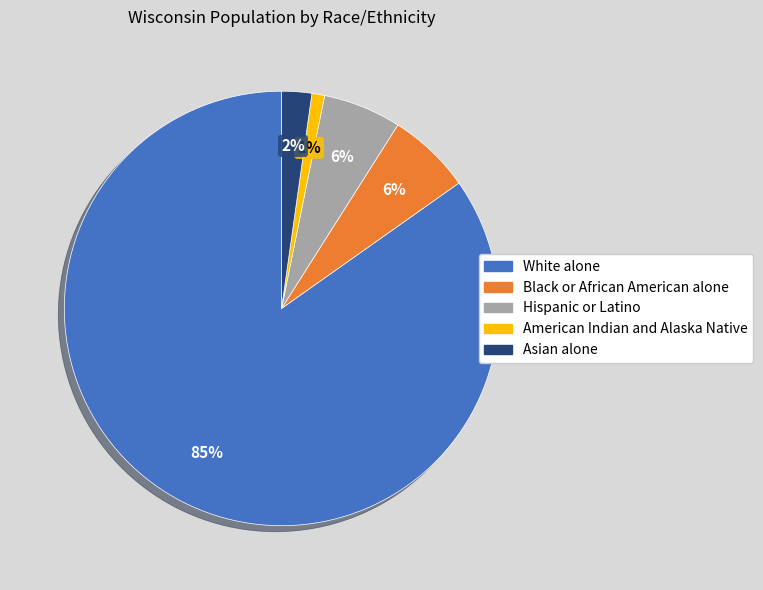

Is it true that Hispanic or Latino is 1% of the pie?

False